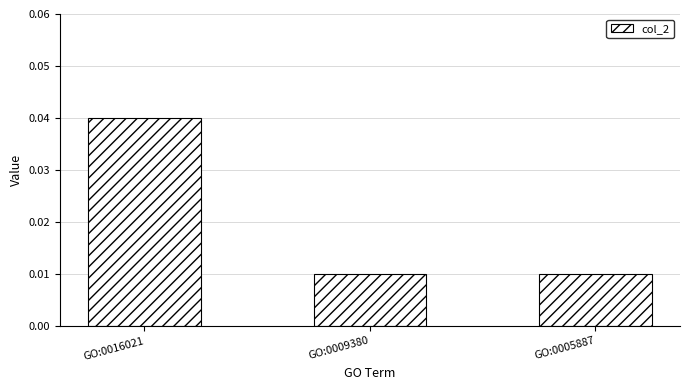

Does the chart contain any negative values?

No